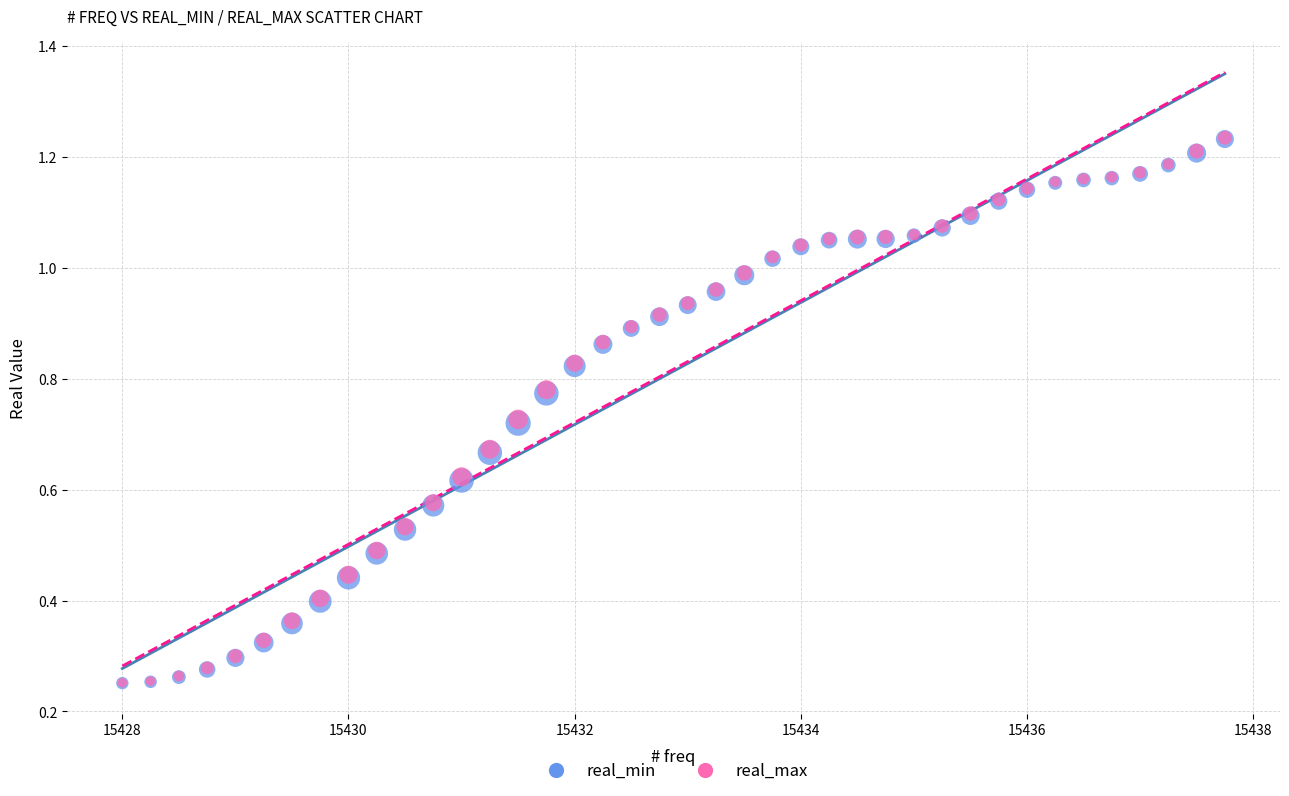

What are all the series names shown in the legend?

real_min, real_max